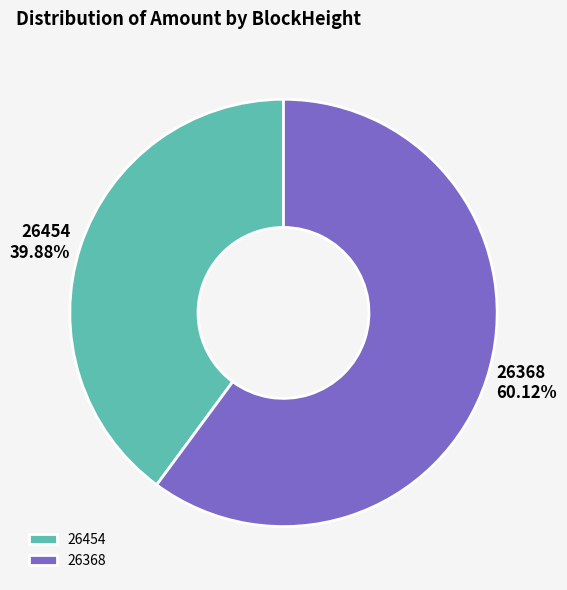

Do 26368 and 26454 together represent more than half of the pie?

Yes